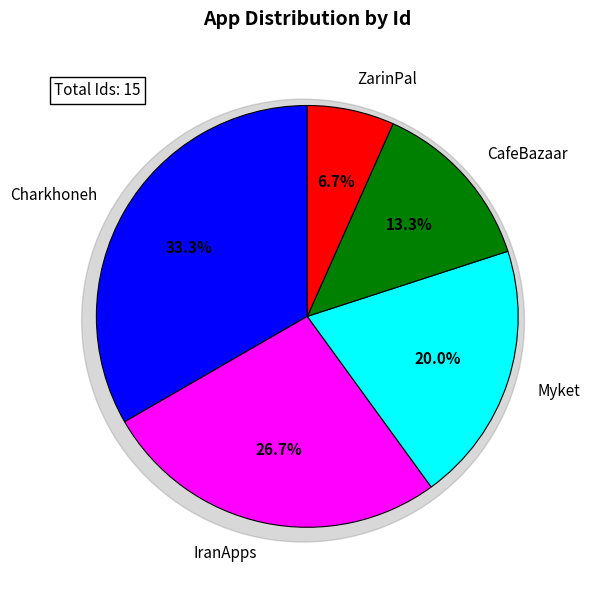

Rank the categories by value from lowest to highest.

ZarinPal, CafeBazaar, Myket, IranApps, Charkhoneh